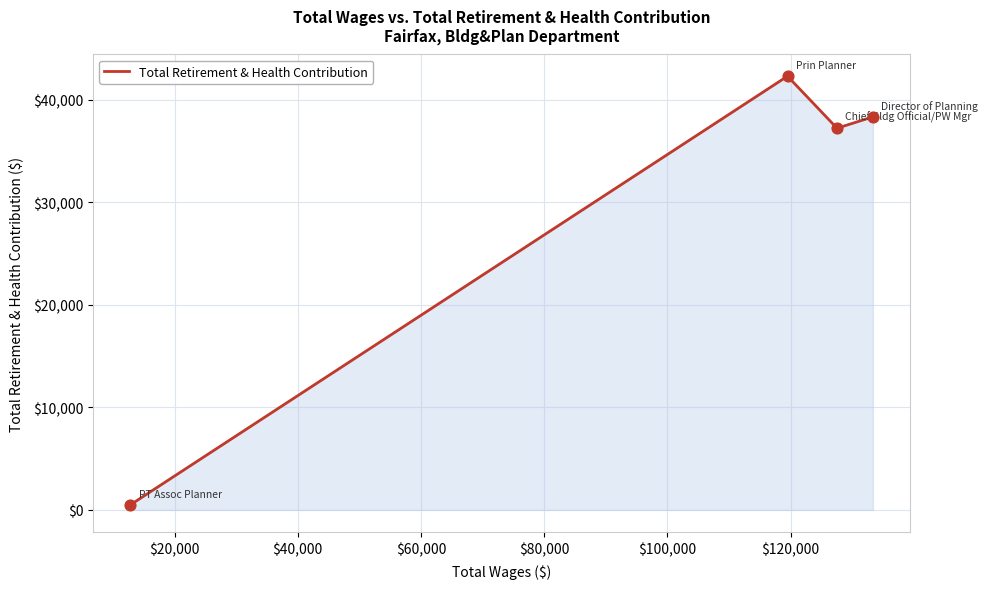

True or false: the data has more than 2 interior local peaks.

False